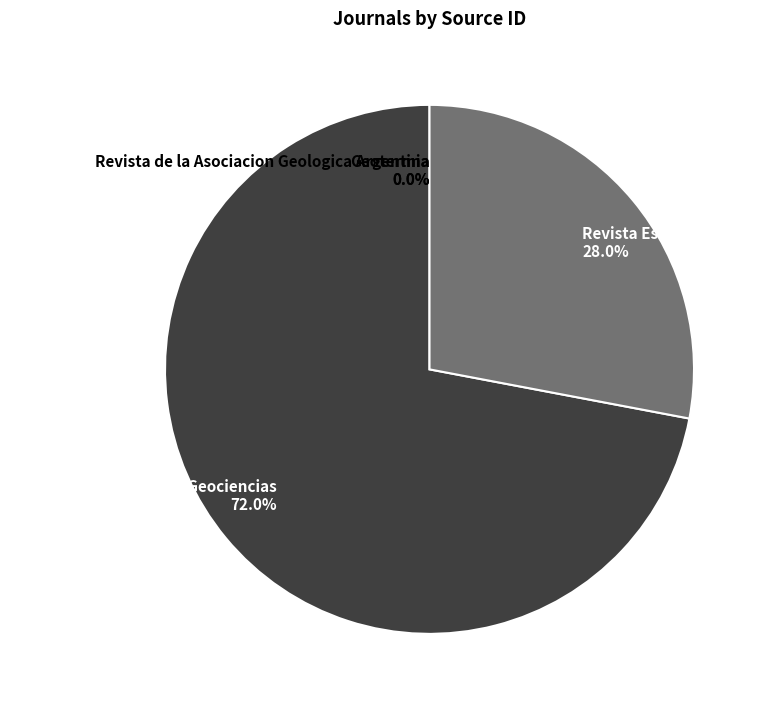

Is it true that Anuario do Instituto de Geociencias is 61% of the pie?

False